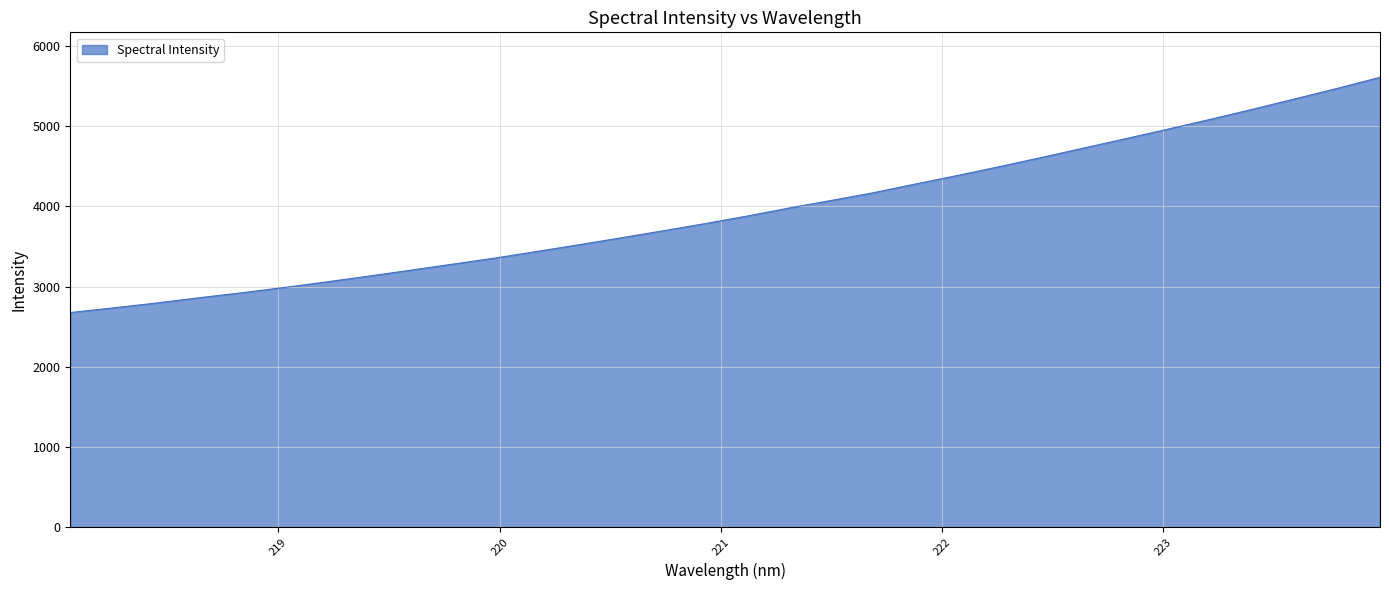

What is the maximum value shown in the chart?

5610.6